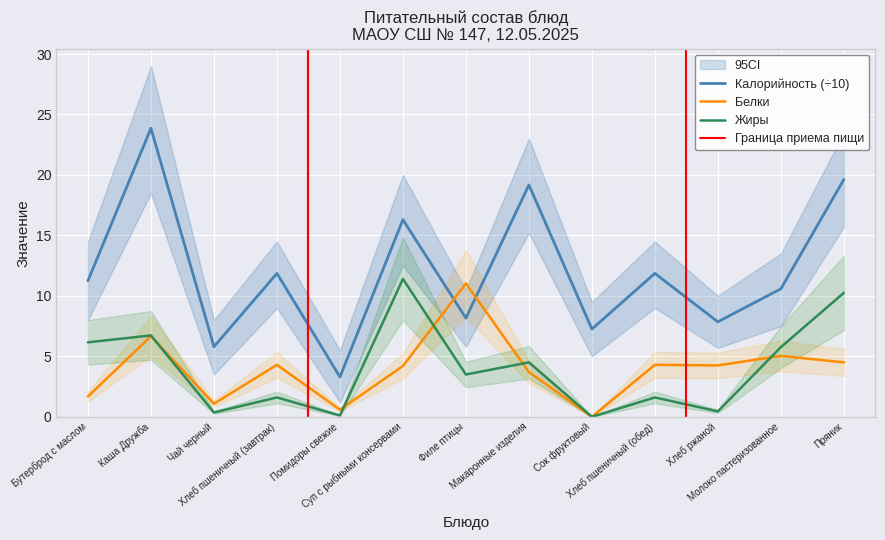

Count the number of categories in the chart.

13